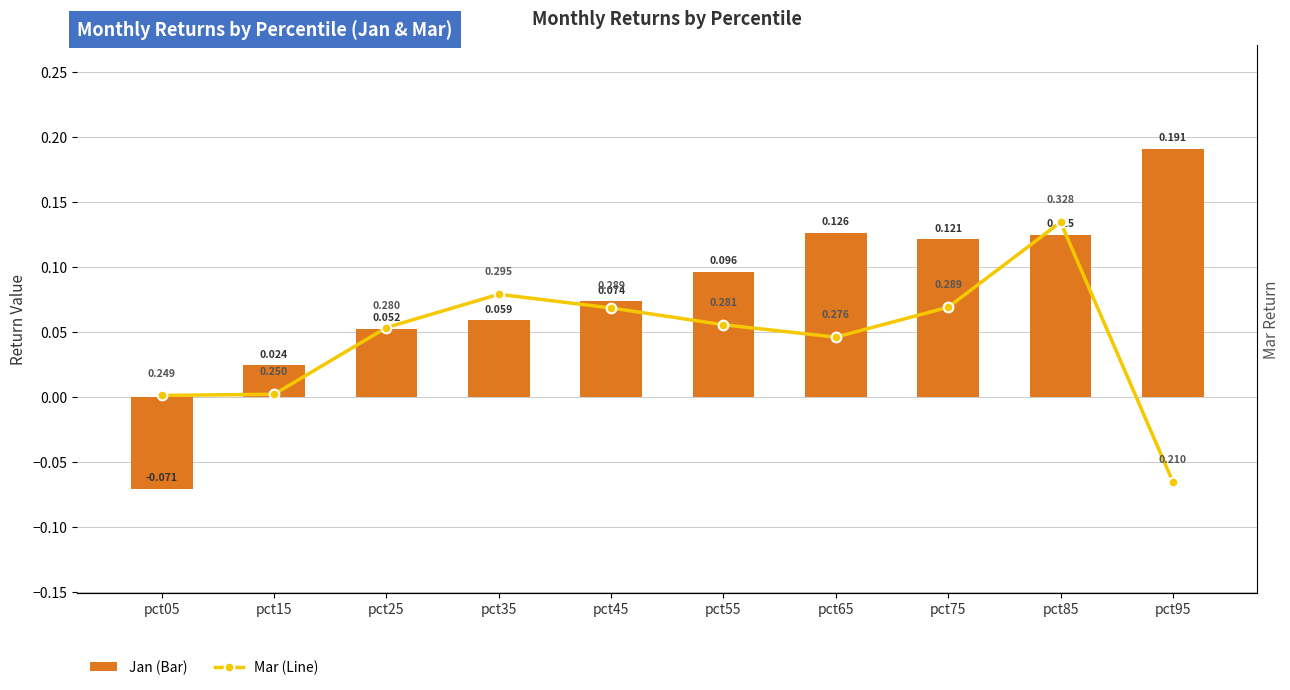

List the series in order of their peak value, lowest first.

Jan, Mar